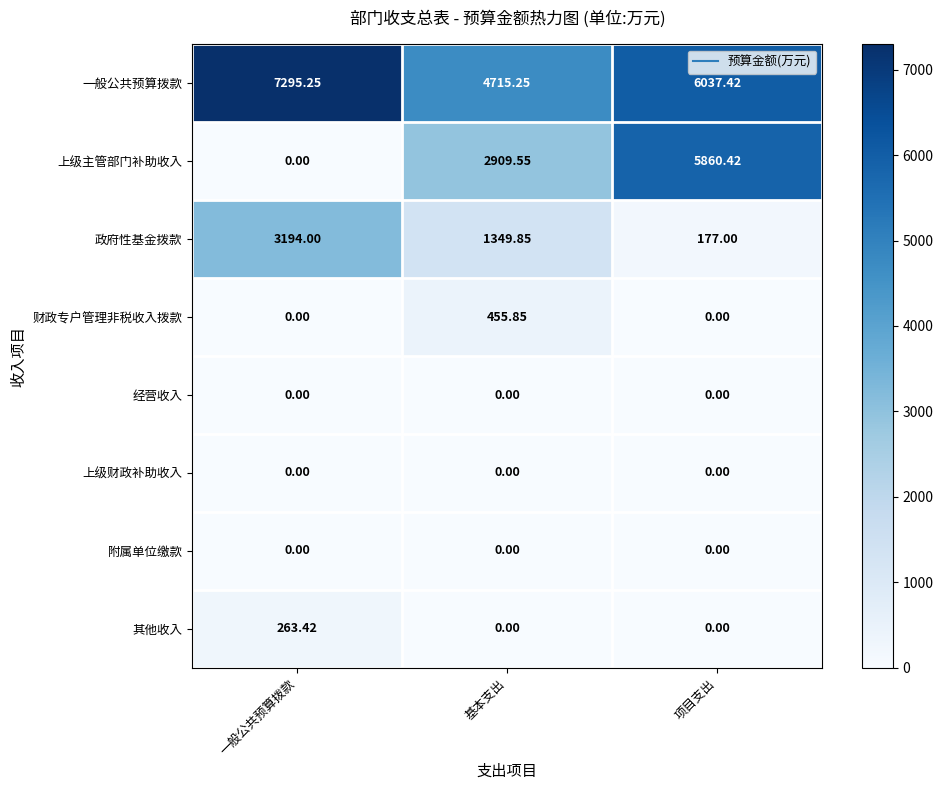

Which series has the largest range (max minus min)?

上级主管部门补助收入